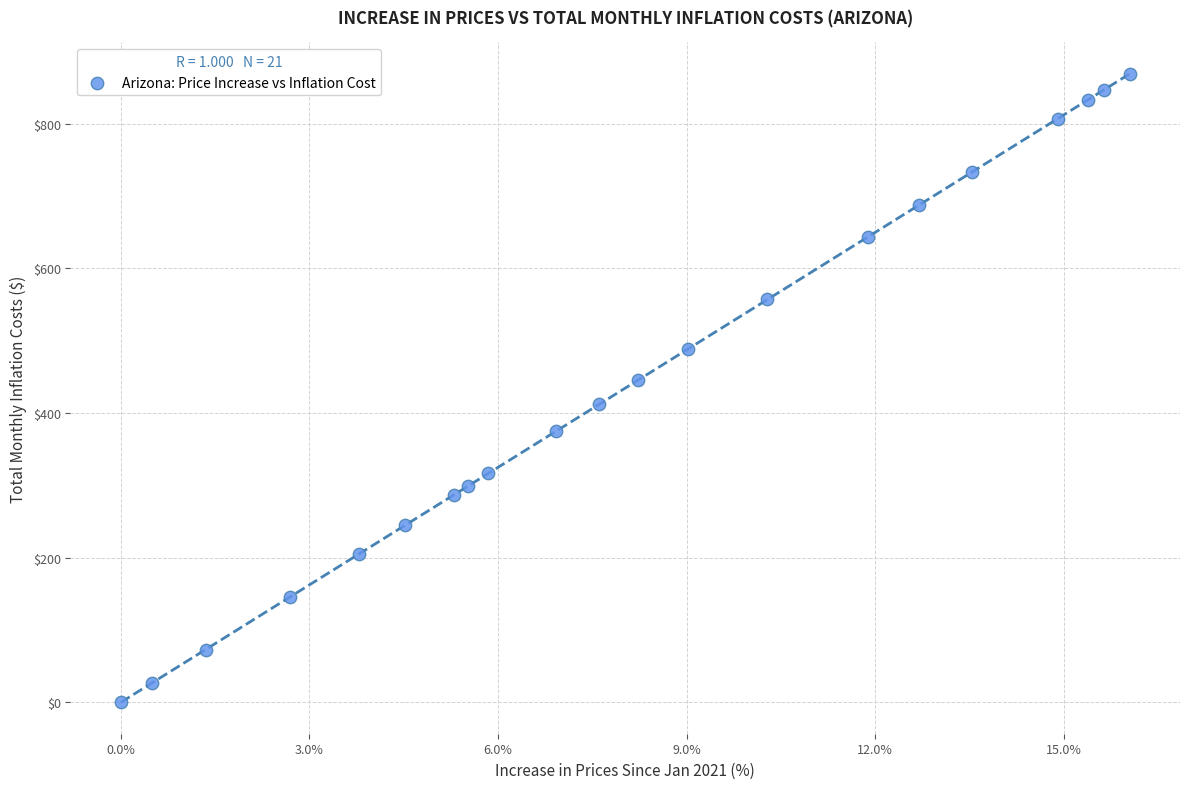

What is the range of X values (max minus min)?

16.0